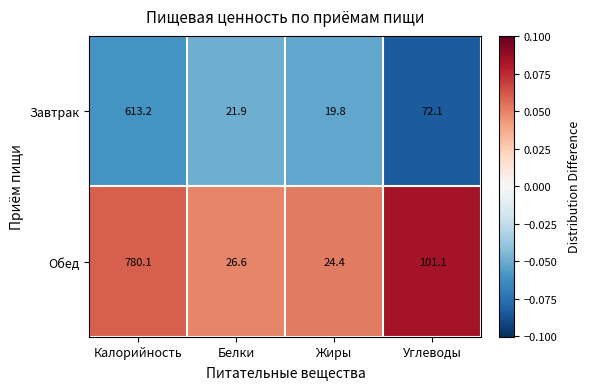

What is the difference between the highest and lowest values at Калорийность?

166.9